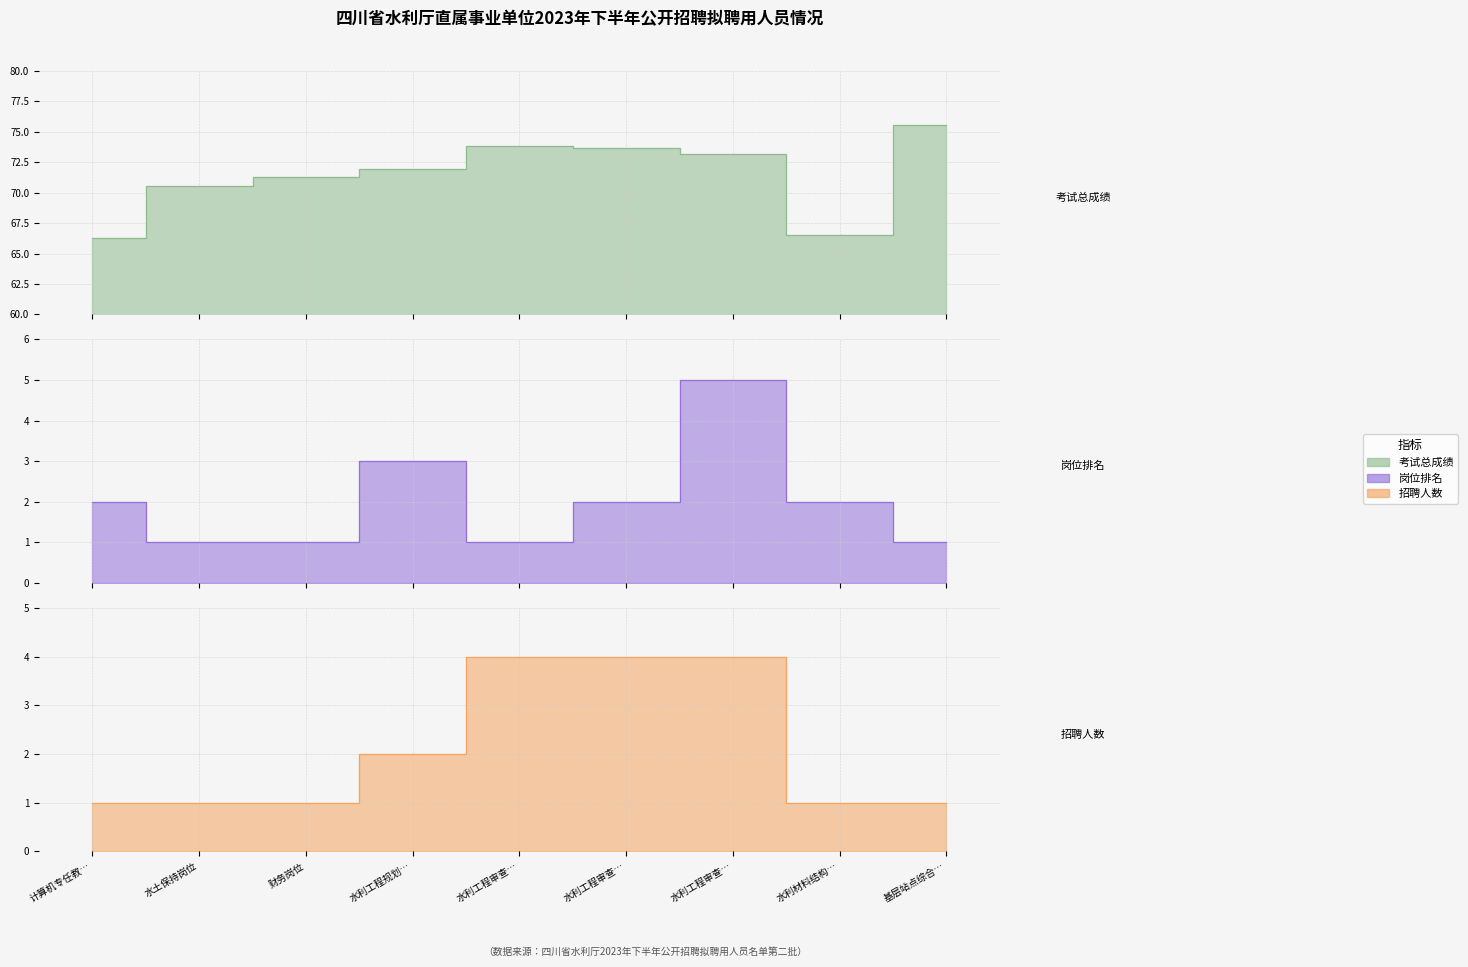

Which series has the largest total across all categories?

考试总成绩